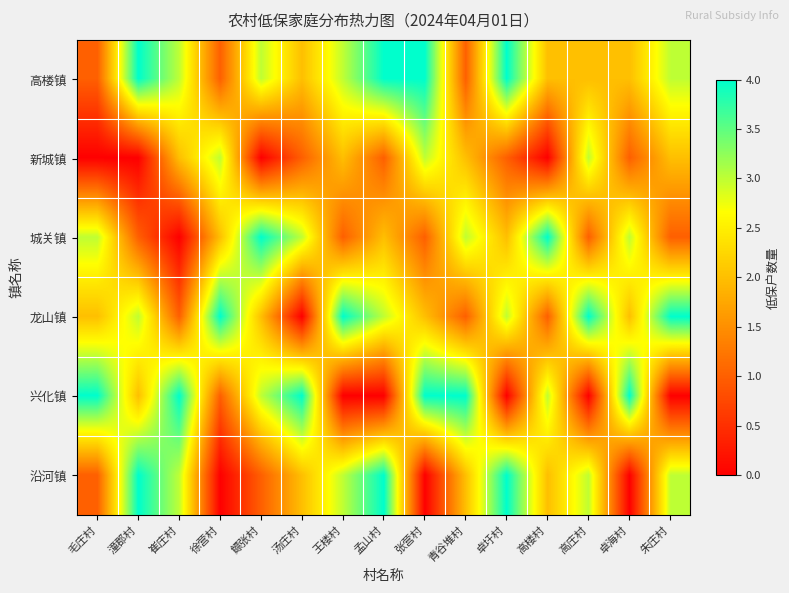

Between 毛庄村 and 朱庄村, which series saw the biggest shift?

兴化镇